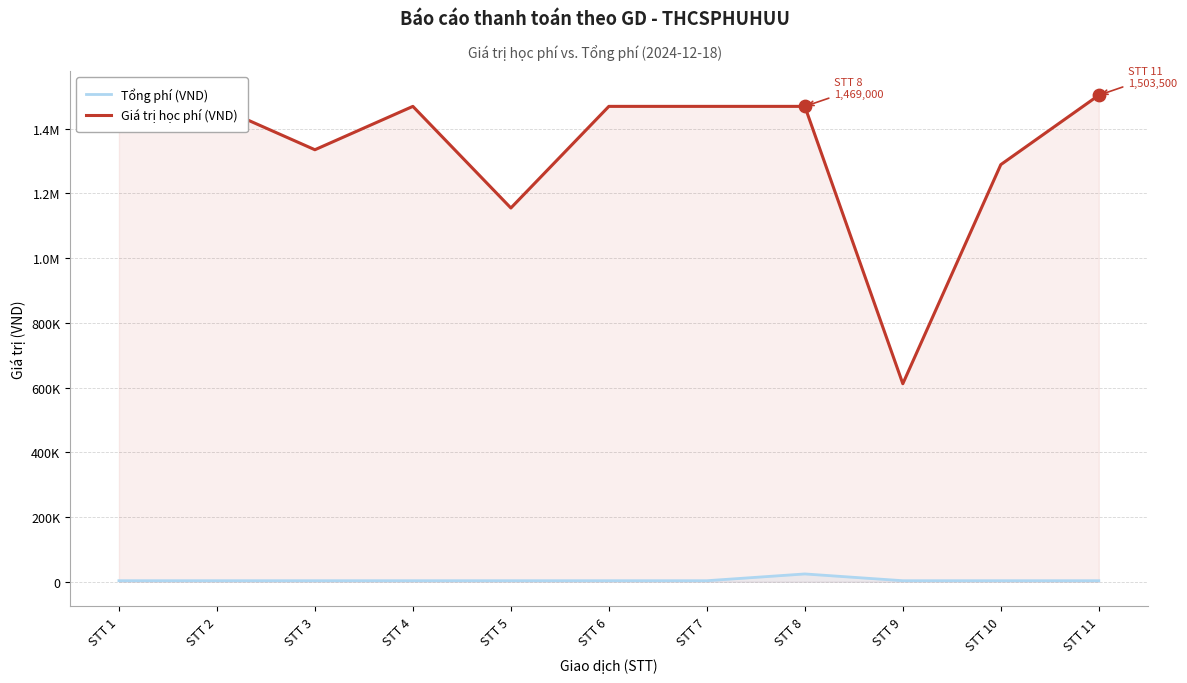

Is the value of Giá trị học phí (VND) at STT 3 greater than the value of Tổng phí (VND) at STT 4?

Yes